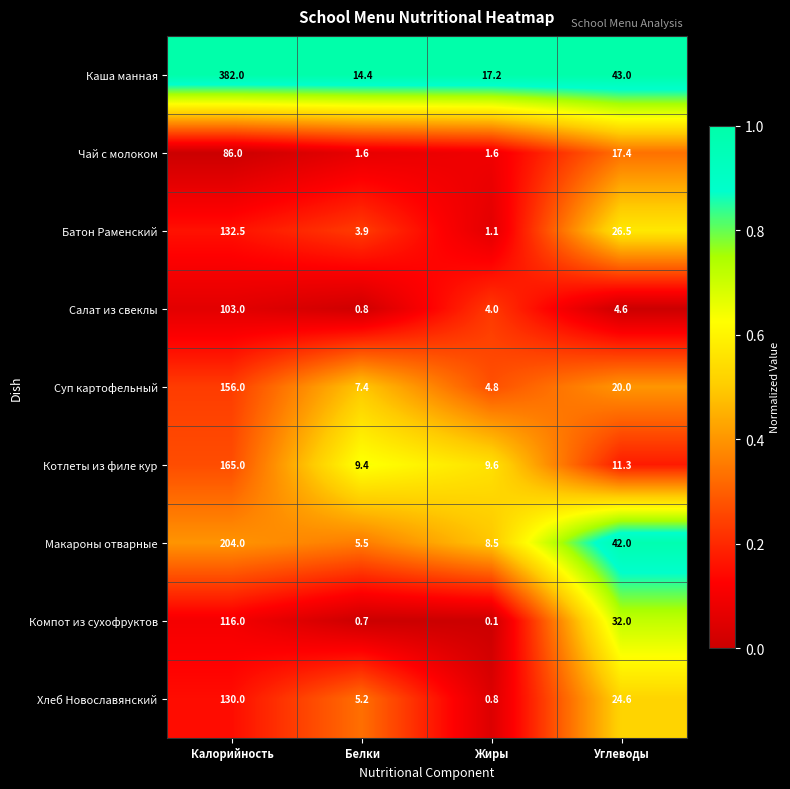

At which category is the sum across all series the highest?

Калорийность